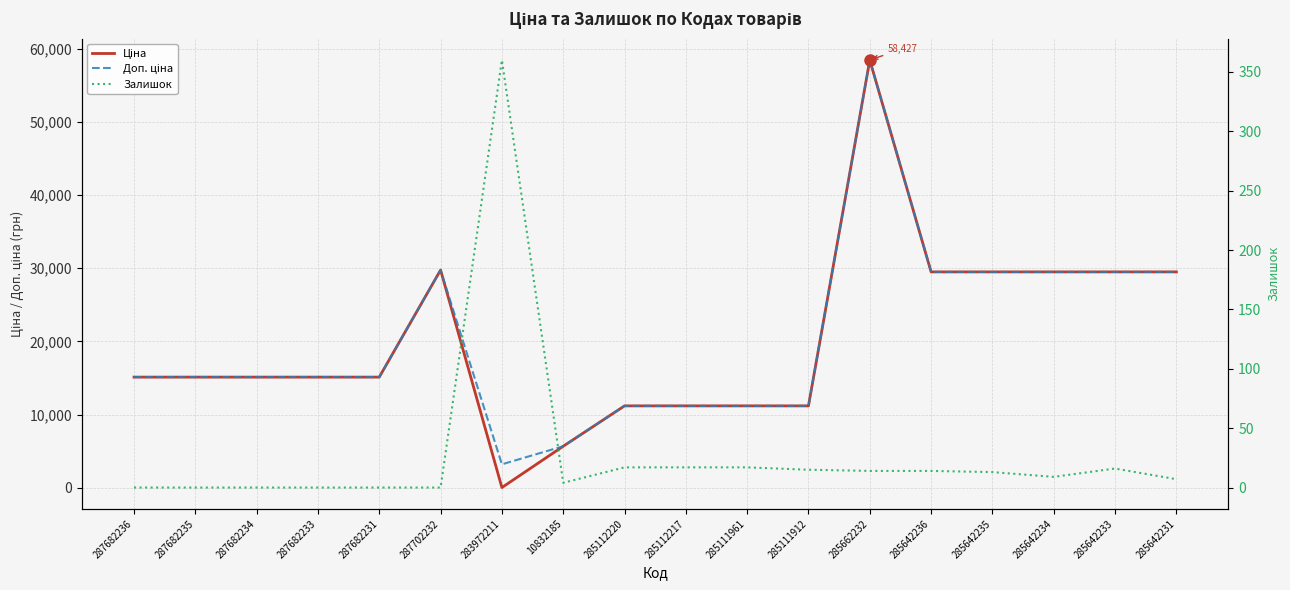

Which has a higher value, 285642231 or 285111961?

285642231